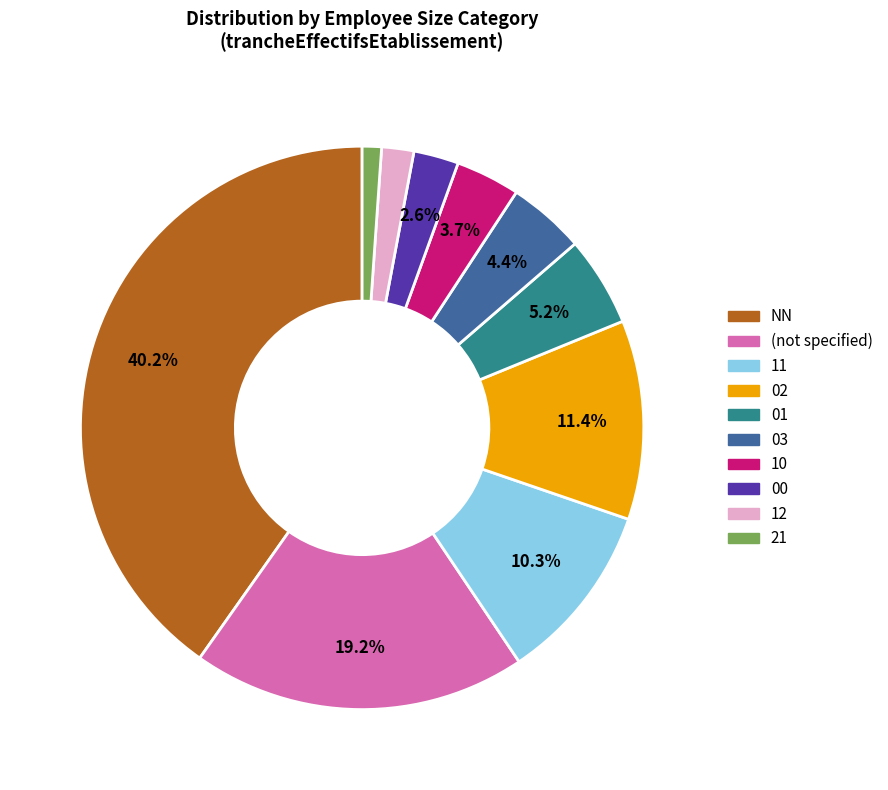

How many segments does this pie chart have?

10